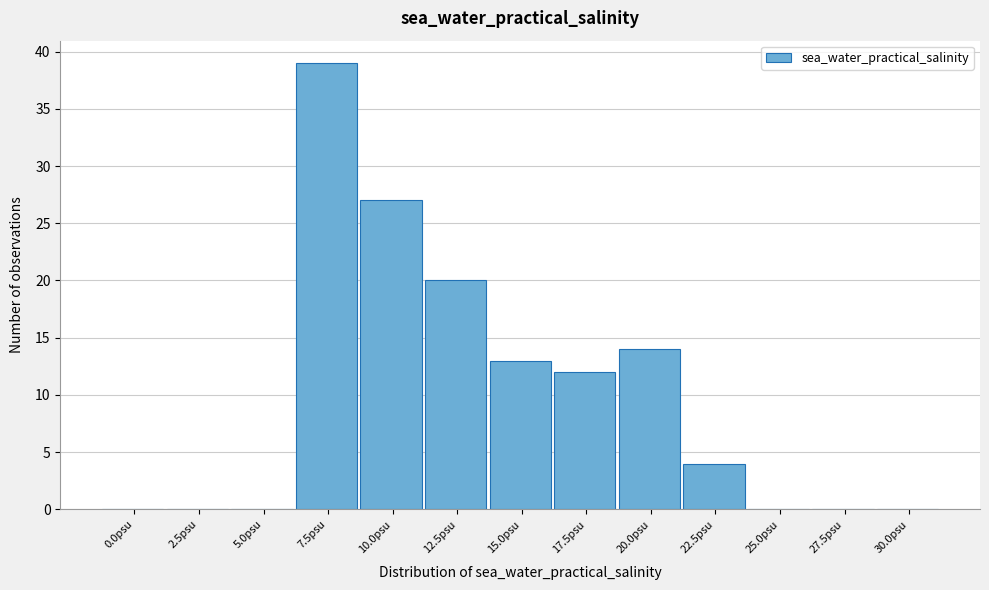

Reading left to right, list all the values displayed in this chart.

0.0psu=0	2.5psu=0	5.0psu=0	7.5psu=39	10.0psu=27	12.5psu=20	15.0psu=13	17.5psu=12	20.0psu=14	22.5psu=4	25.0psu=0	27.5psu=0	30.0psu=0